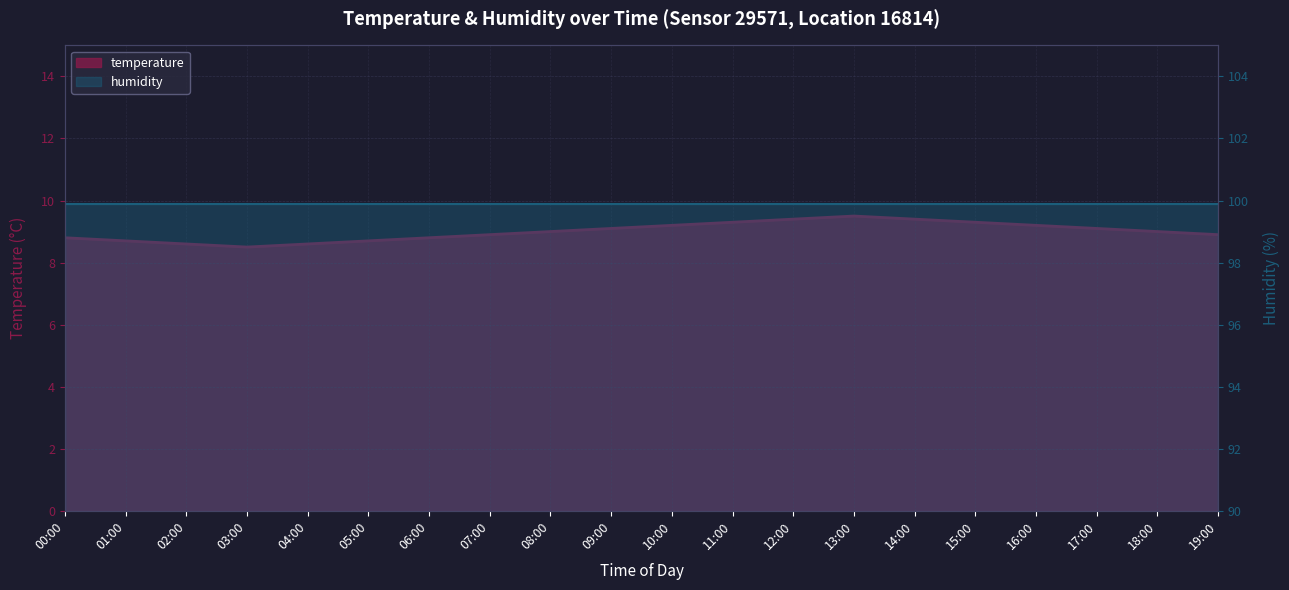

Where is the first local maximum?

13:00